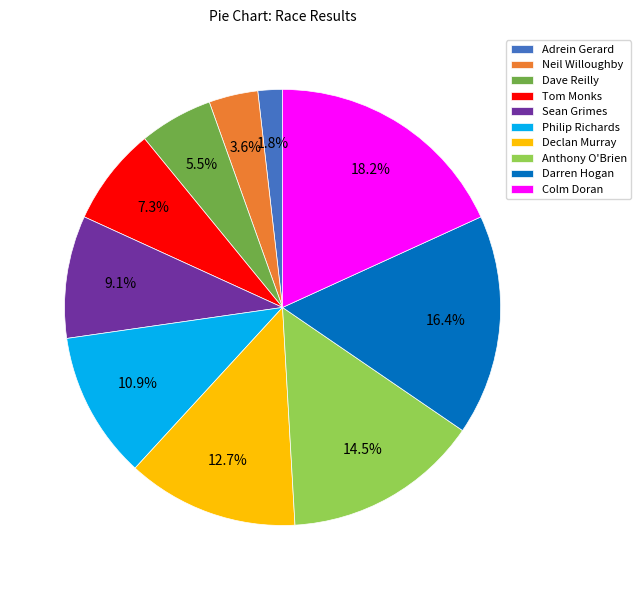

The Sean Grimes slice represents 4% of the pie. True or false?

False